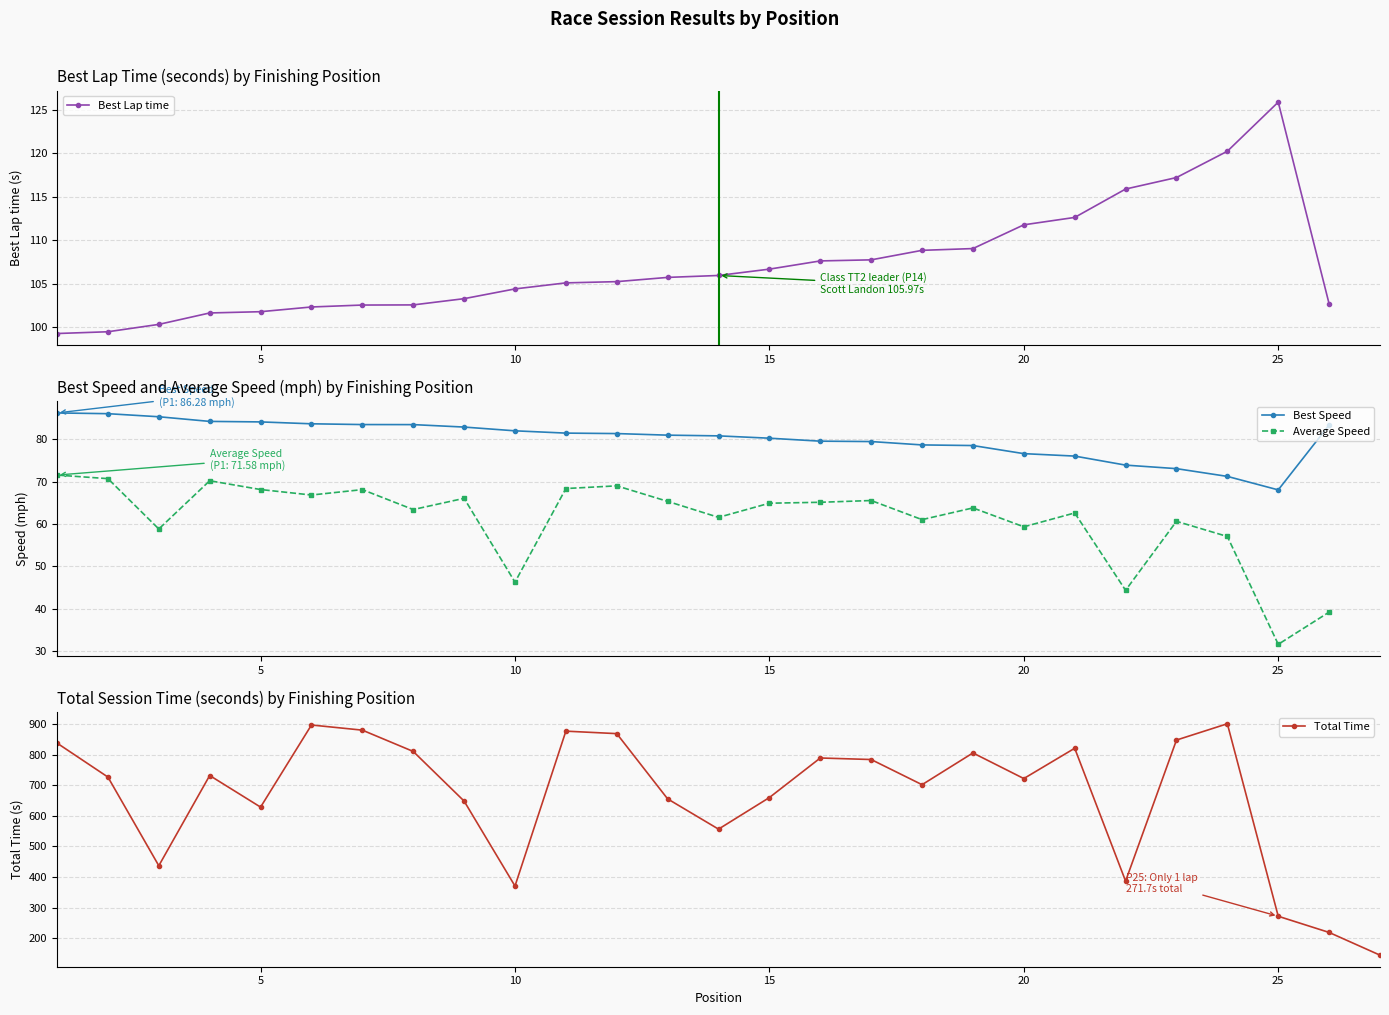

In Total Time, how many points are lower than both neighbors (excluding endpoints)?

7